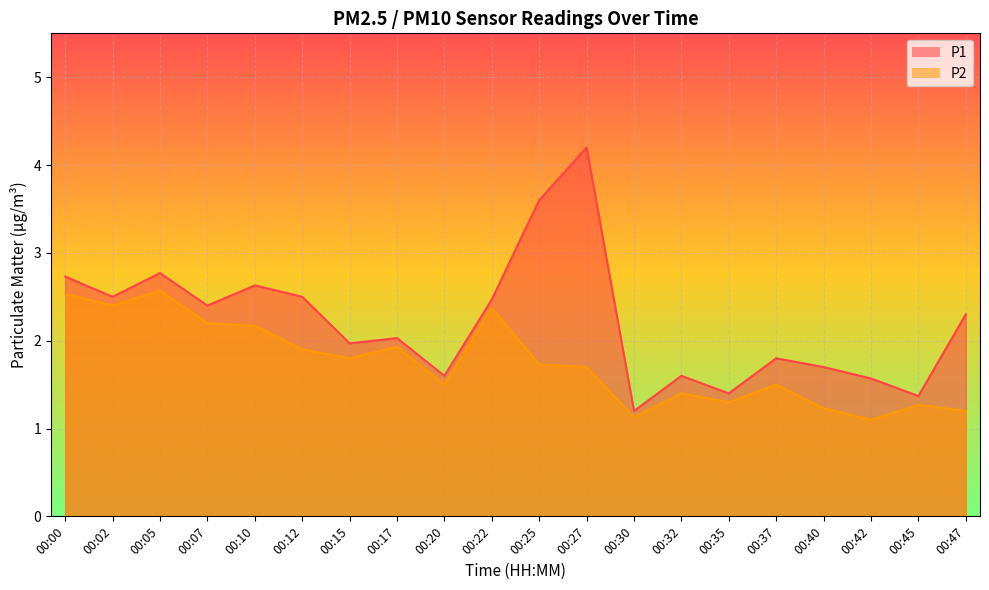

True or false: P2 and P1 cross at least once.

False